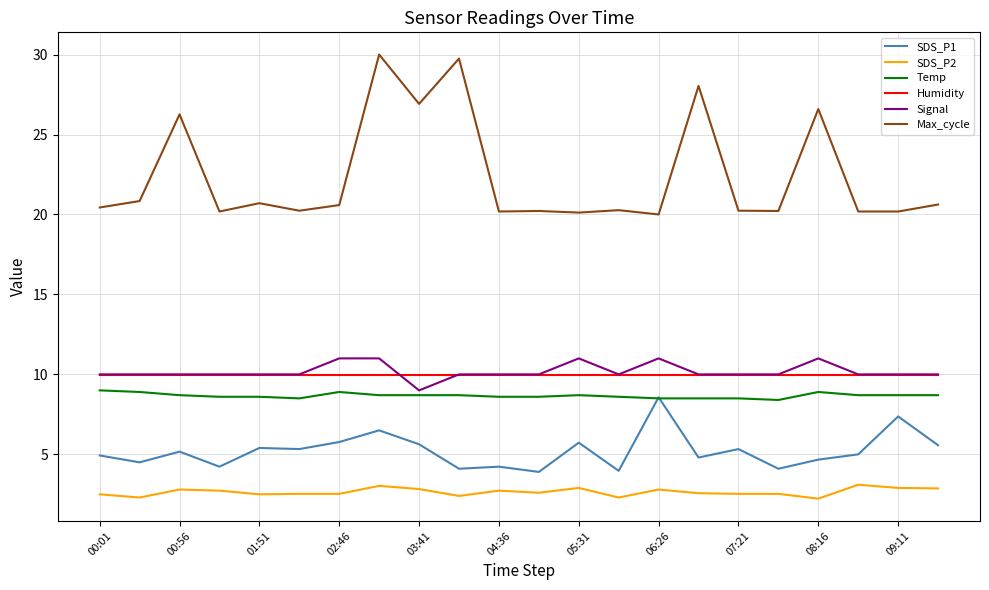

True or false: SDS_P1 and SDS_P2 cross at least once.

False